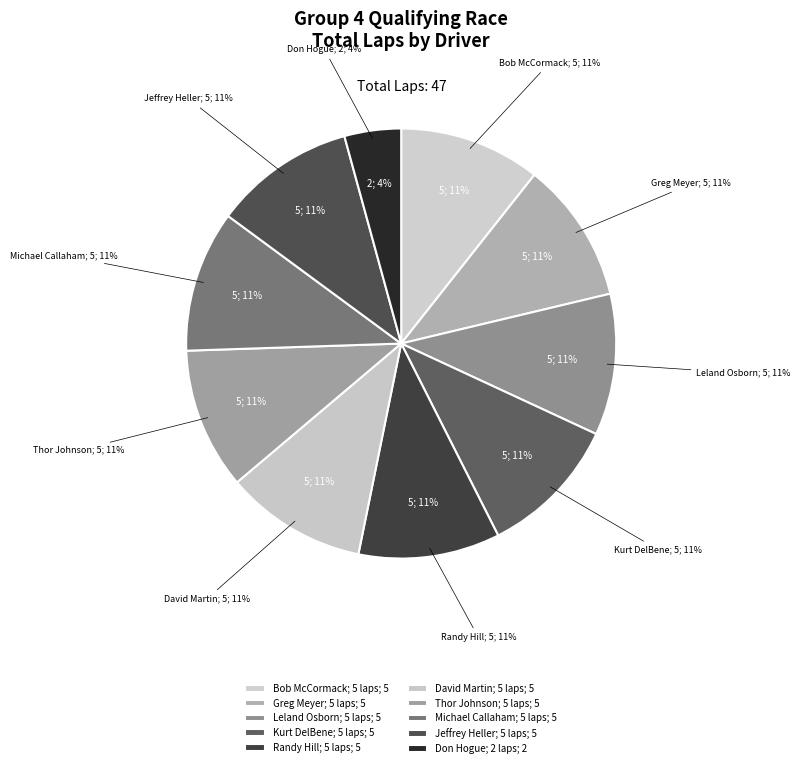

What is the ratio of the value at Jeffrey Heller; 5 laps to the value at David Martin; 5 laps?

1.0